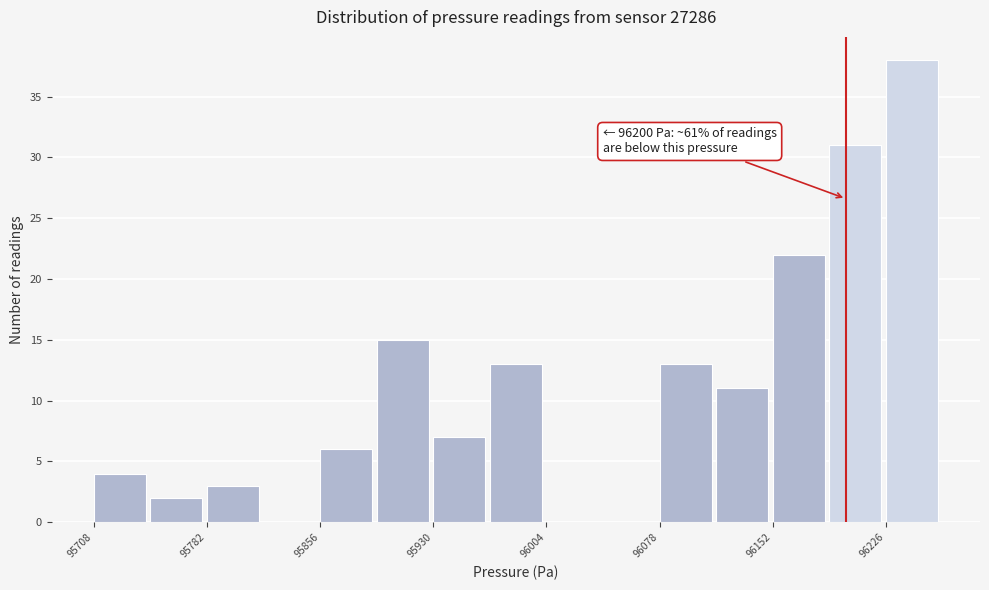

Read against the x-axis, roughly where is the centre of the tallest bar?

96240